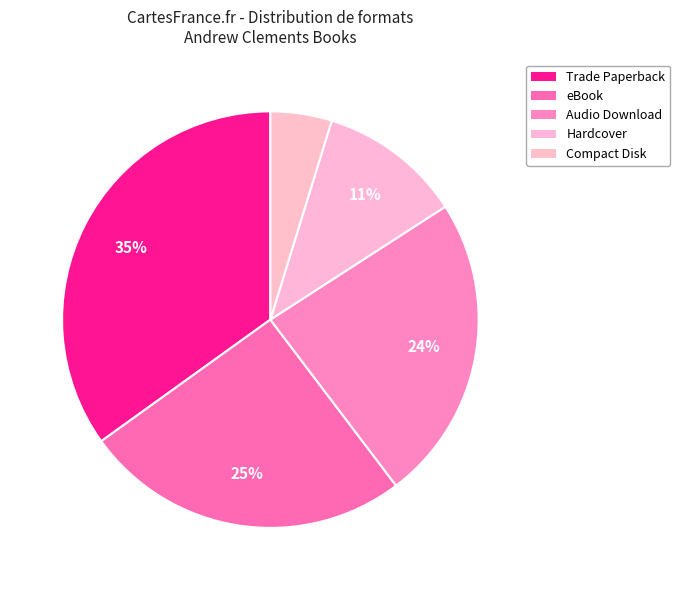

To the nearest percent, what is the average slice percentage?

20%